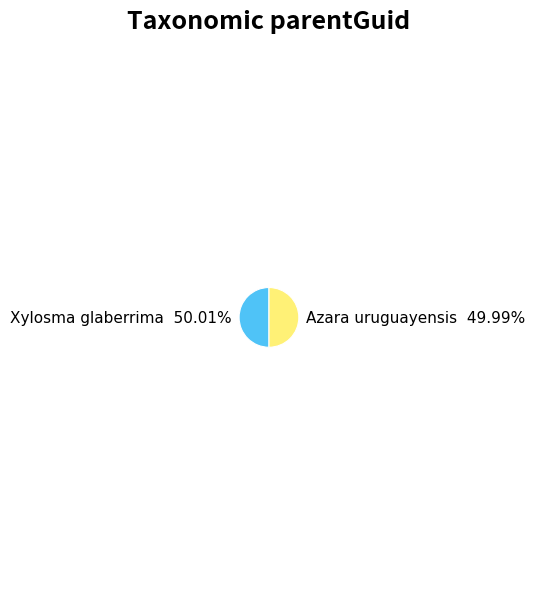

Approximately how many times larger is the value at Xylosma glaberrima compared to Azara uruguayensis?

1.0